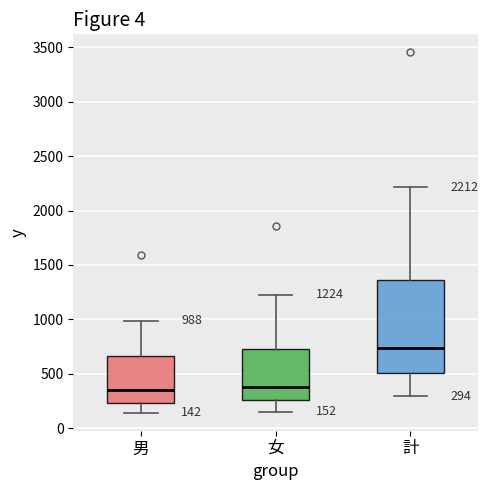

Comparing the boxes themselves (not the whiskers), which one is the tallest?

計